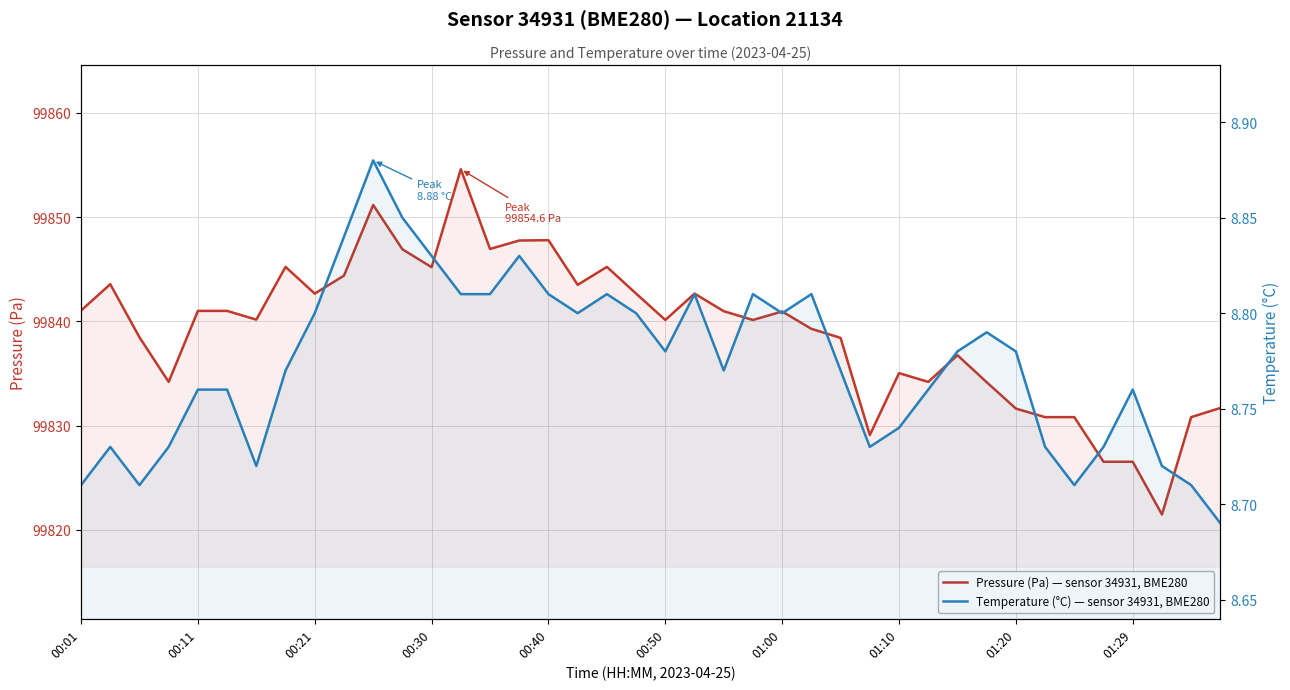

What is the highest value of the Temperature (°C) — sensor 34931, BME280 series?

8.9